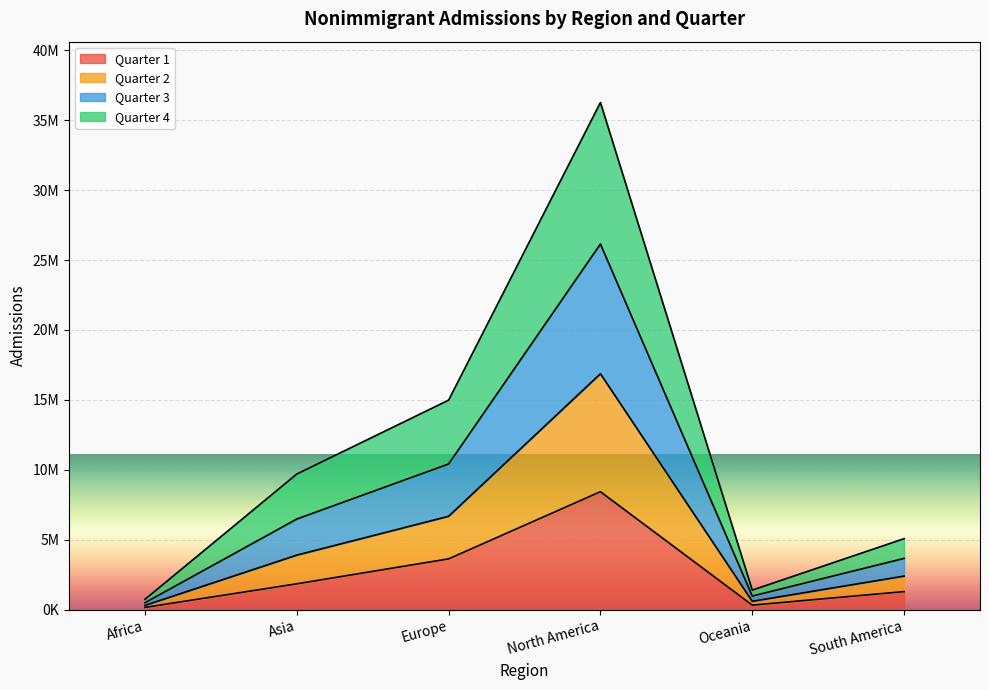

At which category does the chart reach its peak across all series?

North America